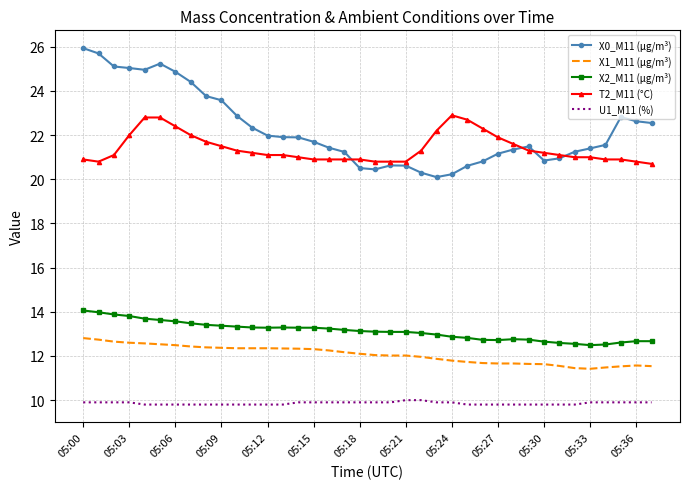

What is the greatest value displayed?

25.9